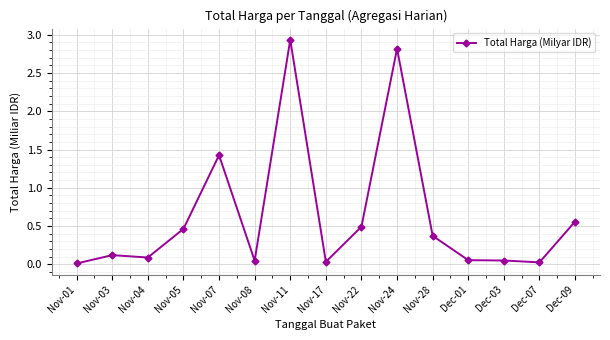

Does the chart display data point markers on the line(s)?

Yes